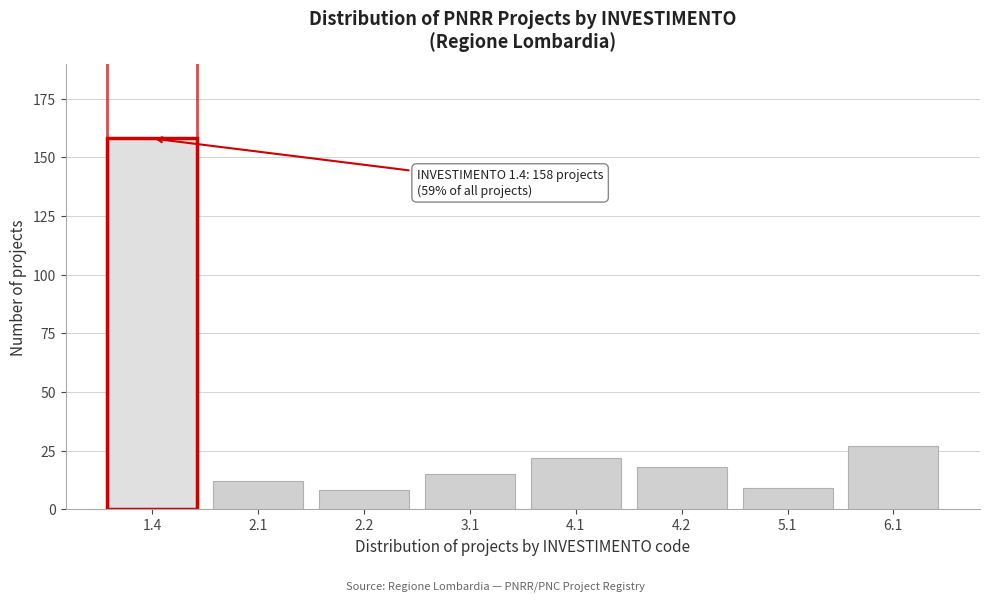

Reading left to right, list all the values displayed in this chart.

1.4=158	2.1=12	2.2=8	3.1=15	4.1=22	4.2=18	5.1=9	6.1=27